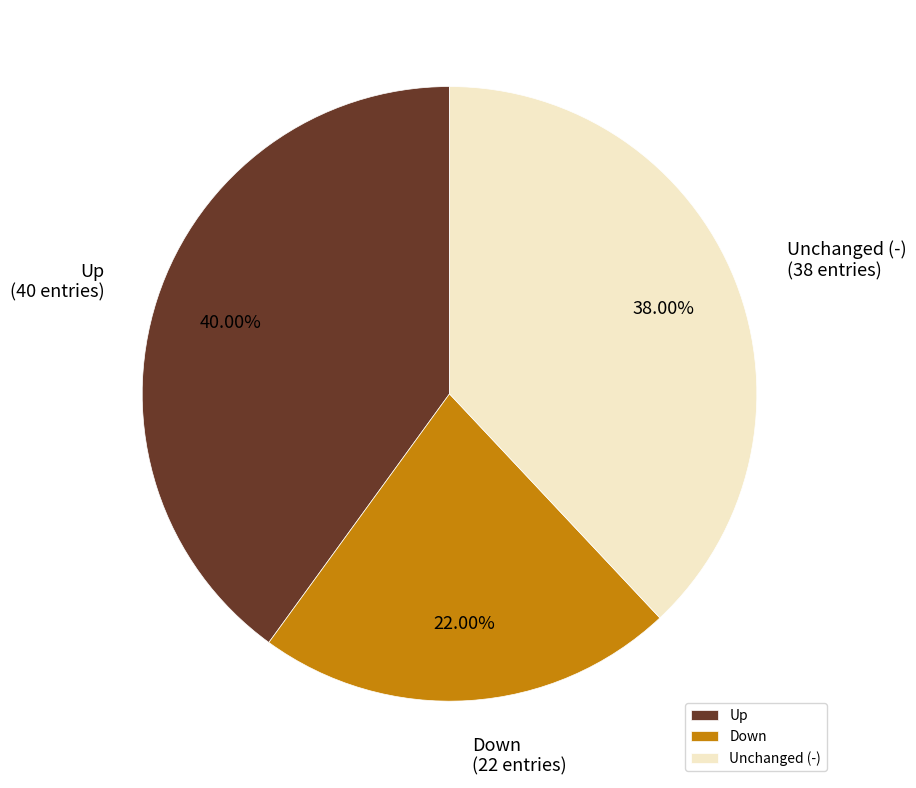

Rank the categories by value from highest to lowest.

Up, Unchanged (-), Down